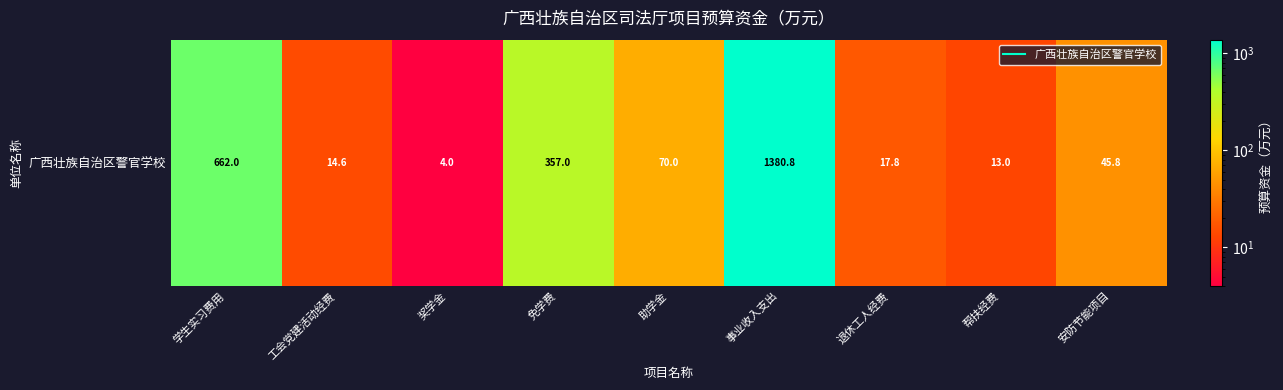

Reading left to right, list all the values displayed in this chart.

662.0	14.6	4.0	357.0	70.0	1380.8	17.8	13.0	45.8